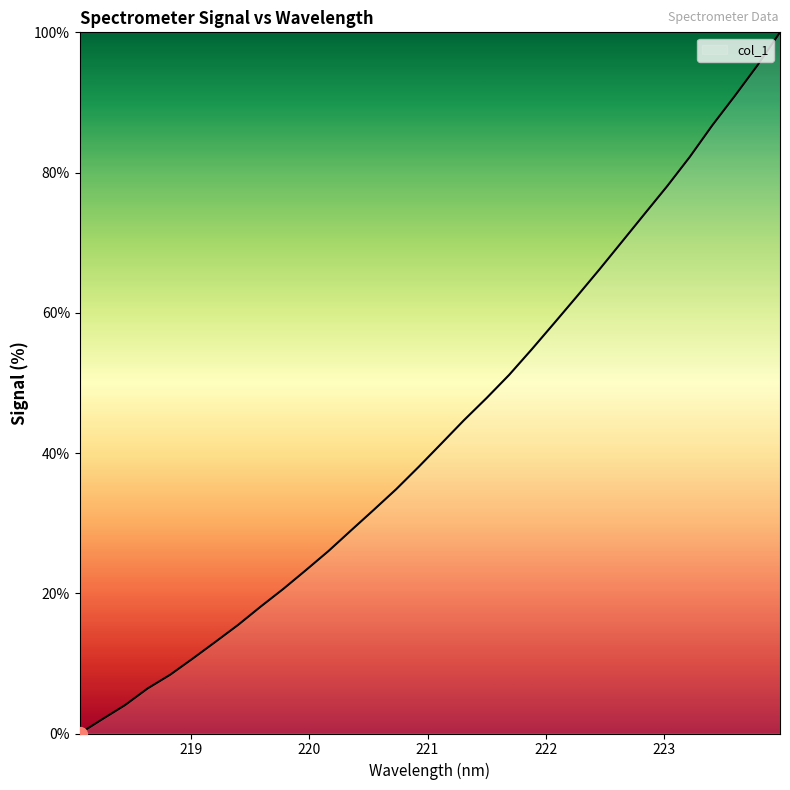

How many values are above zero?

31